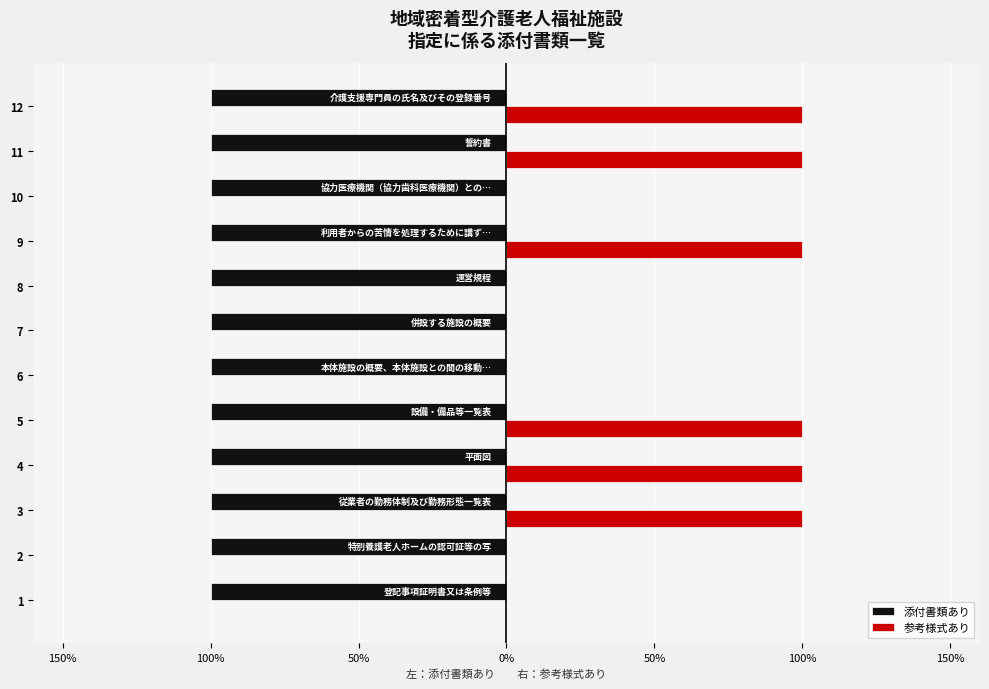

What are all the series names shown in the legend?

添付書類あり, 参考様式あり